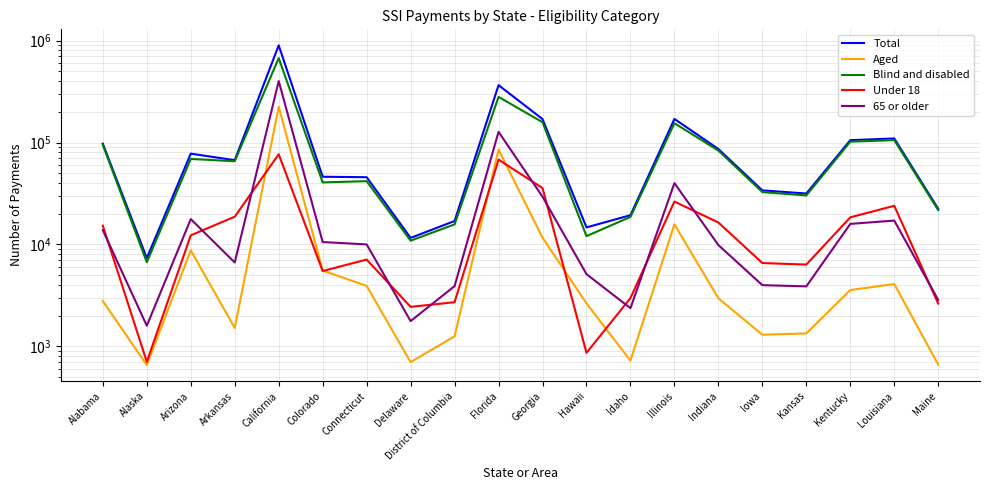

What is the label of the 2nd point from the left?

Alaska